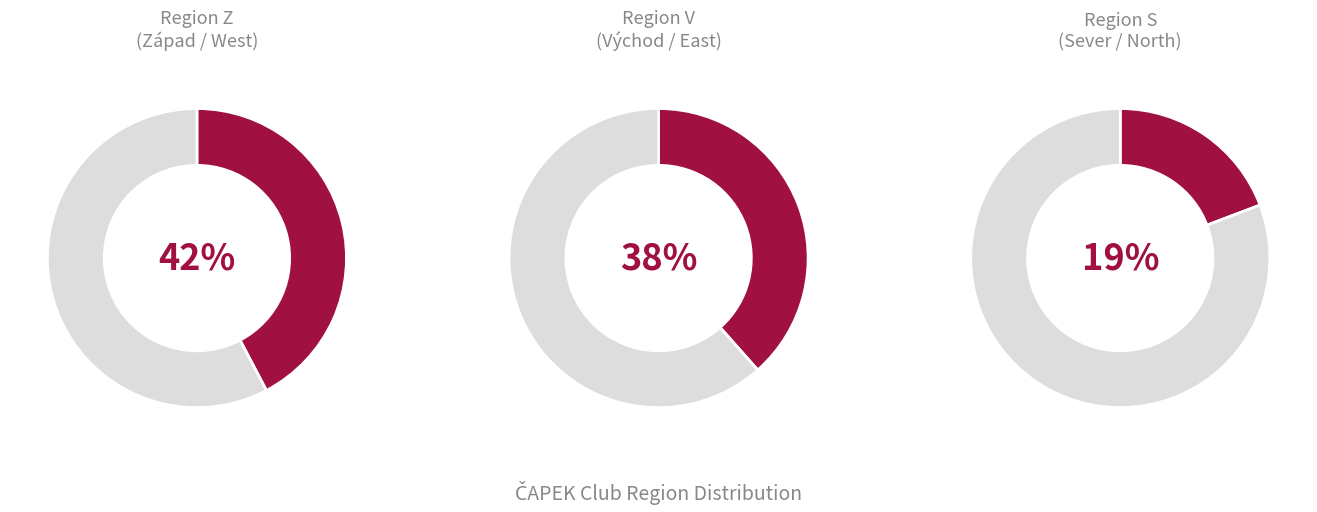

What is the smallest slice in the pie chart?

S